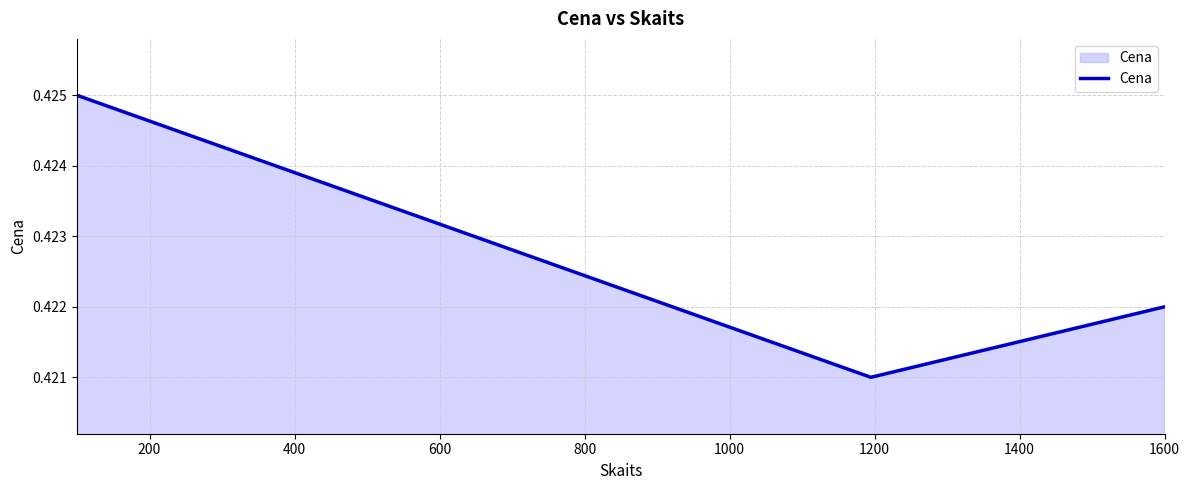

What is the sum of all values?

1.3